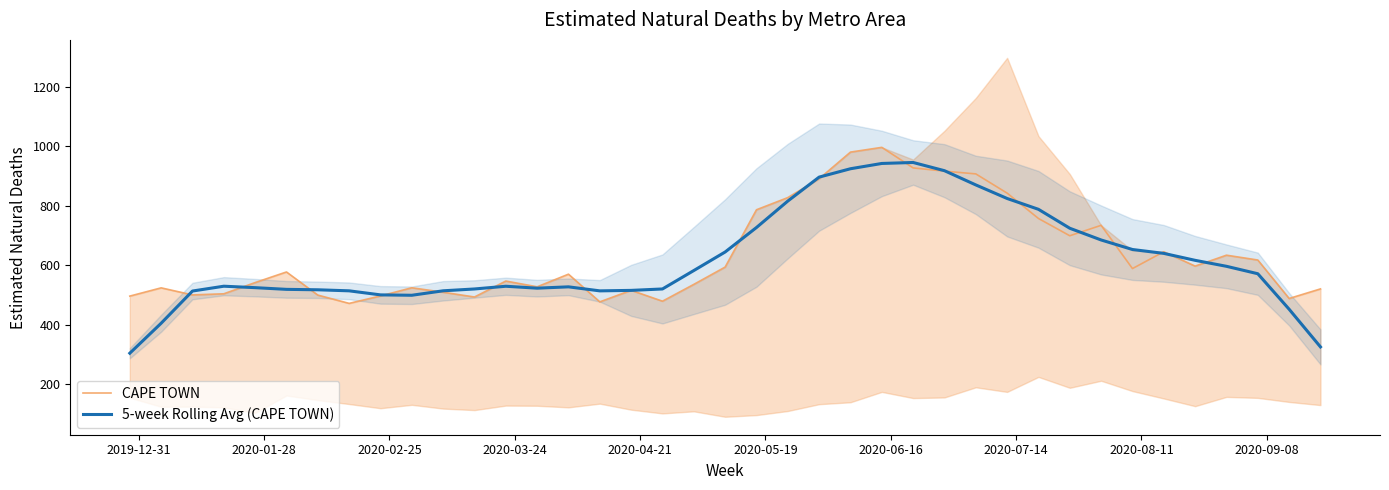

What is the value of the CAPE TOWN point at the 1st from the left?

496.1